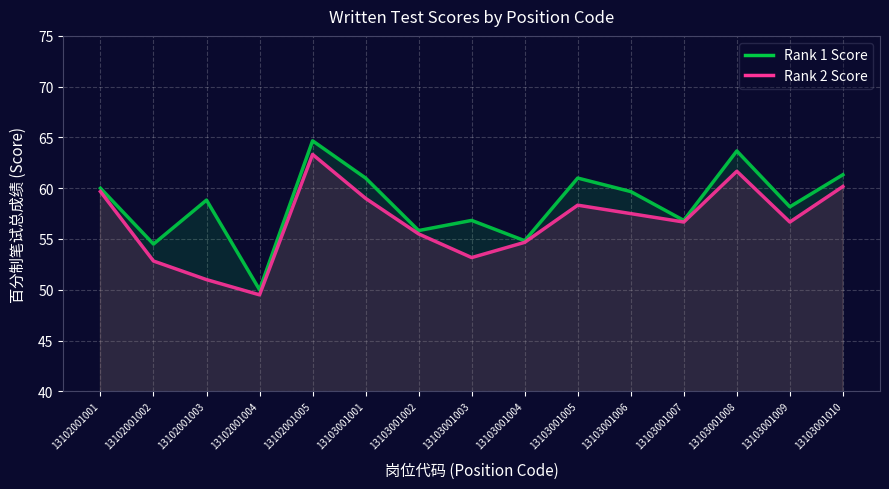

Rank the series by their average value, from highest to lowest.

Rank 1 Score, Rank 2 Score